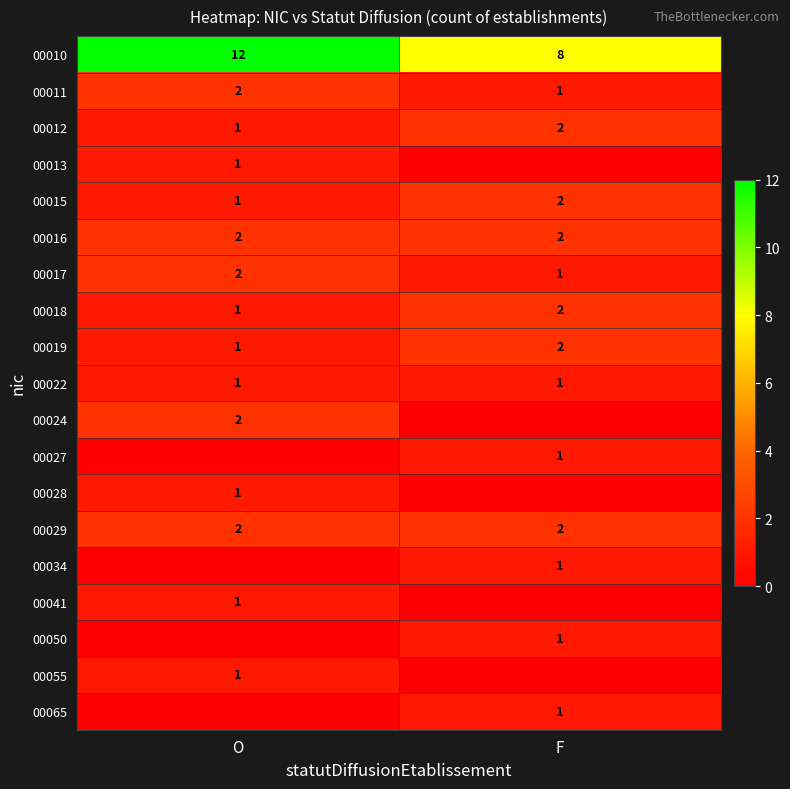

The value of 00012 at O is 1. True or false?

True